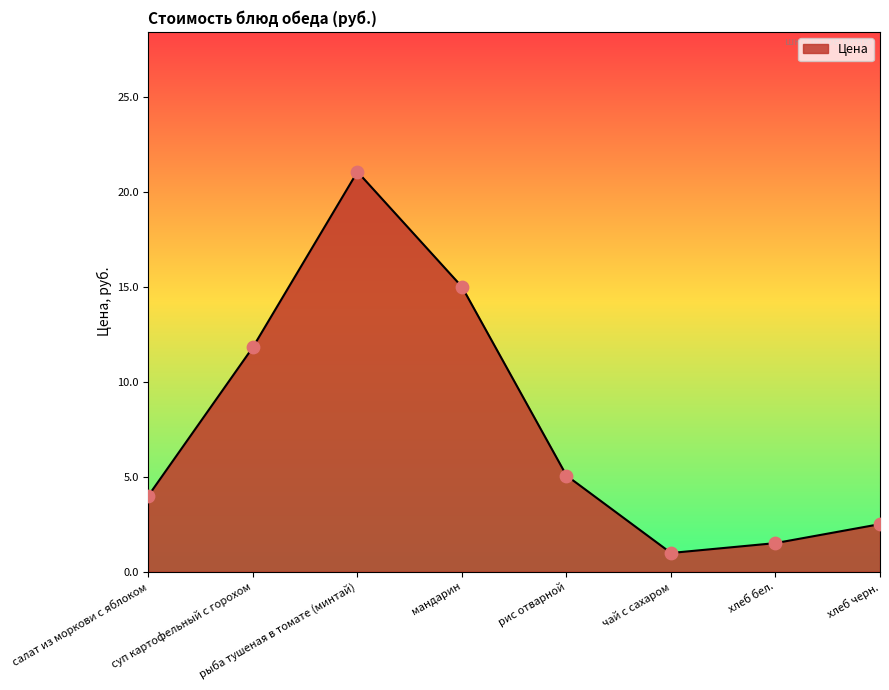

Approximately how many times larger is the value at рыба тушеная в томате (минтай) compared to суп картофельный с горохом?

1.8